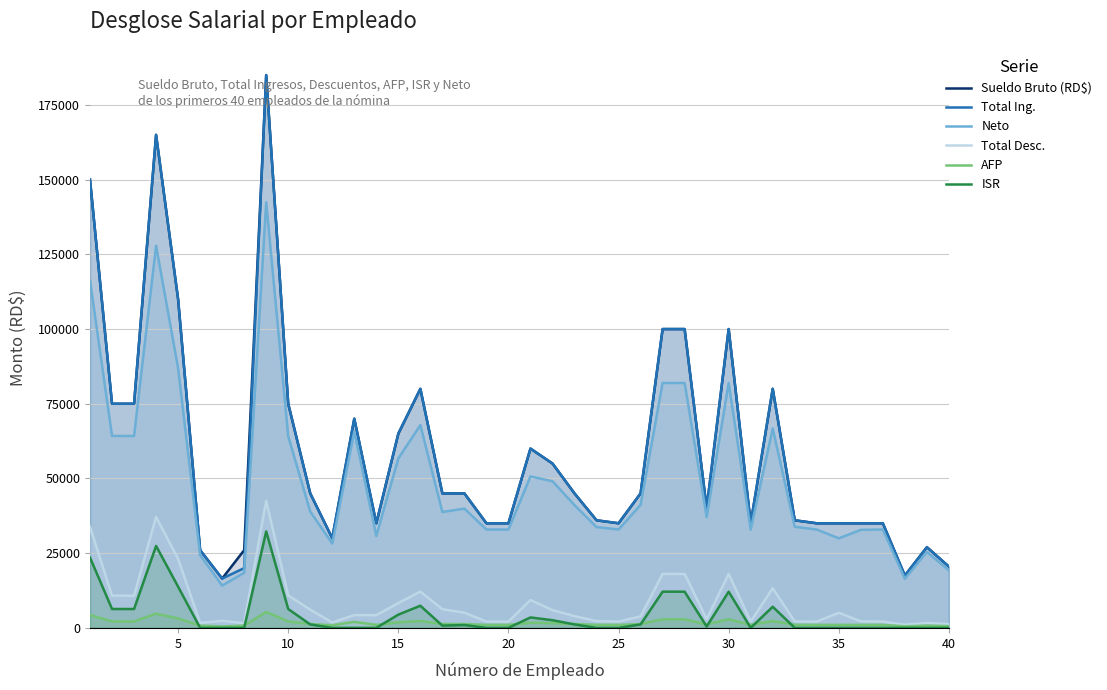

In Total Desc., how many points are higher than both neighbors (excluding endpoints)?

10